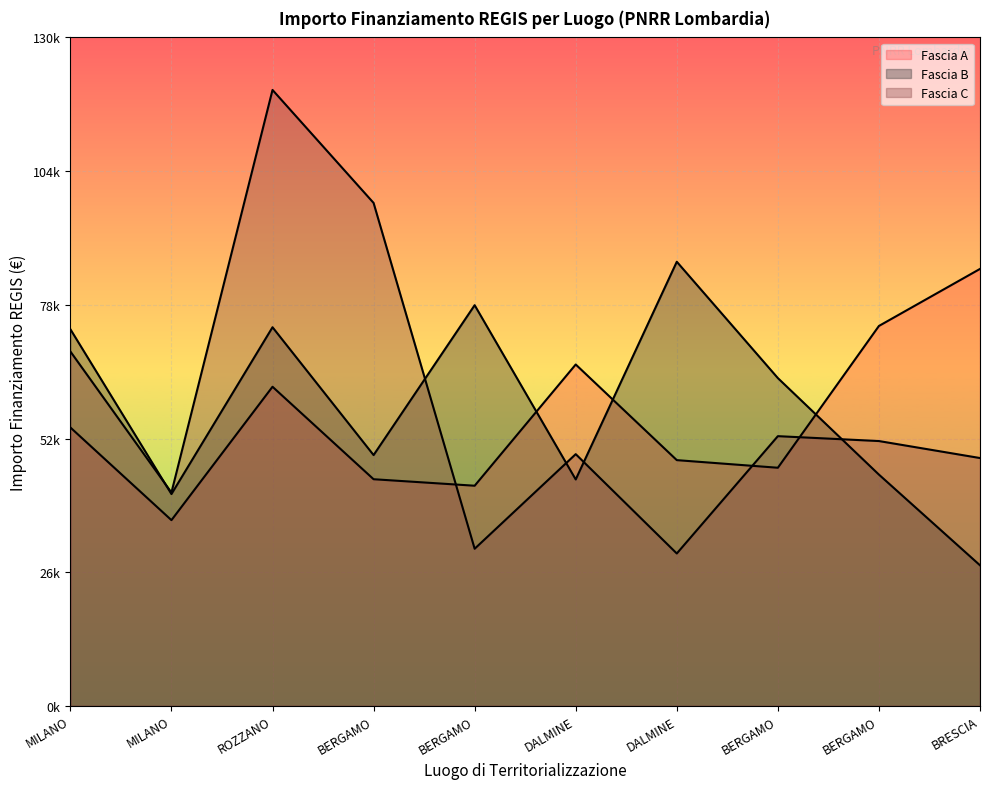

Does the chart display data point markers on the line(s)?

No